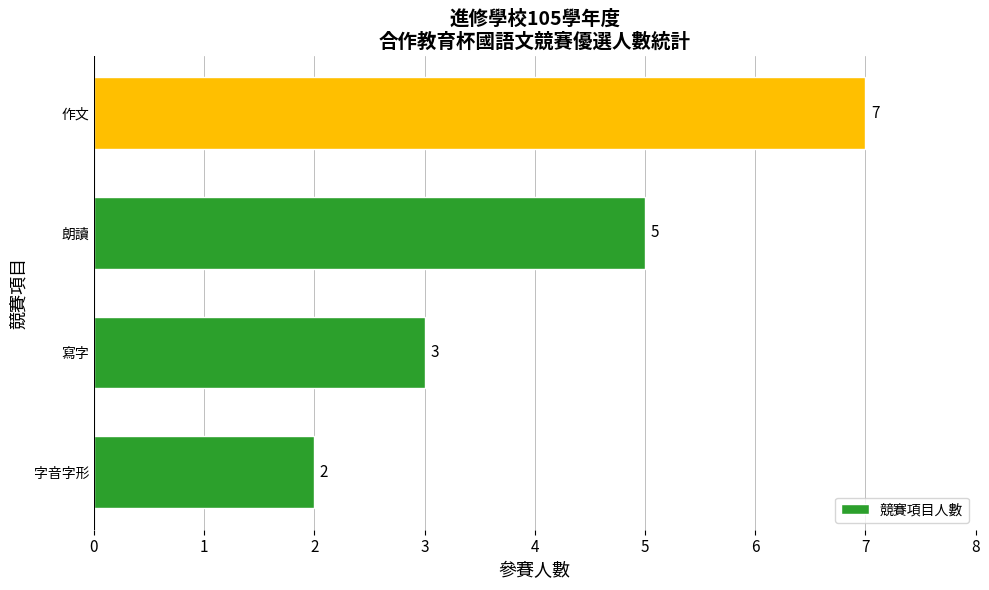

What is the average value?

4